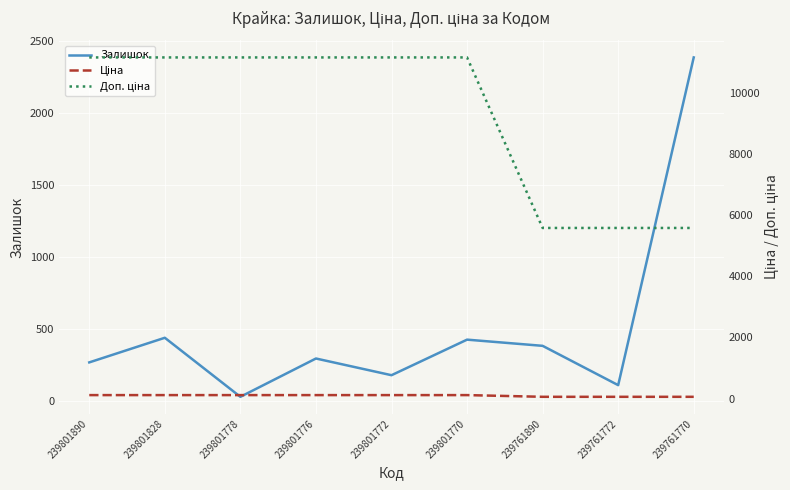

What is the spread (max minus min) of values at 239801776?

11057.3